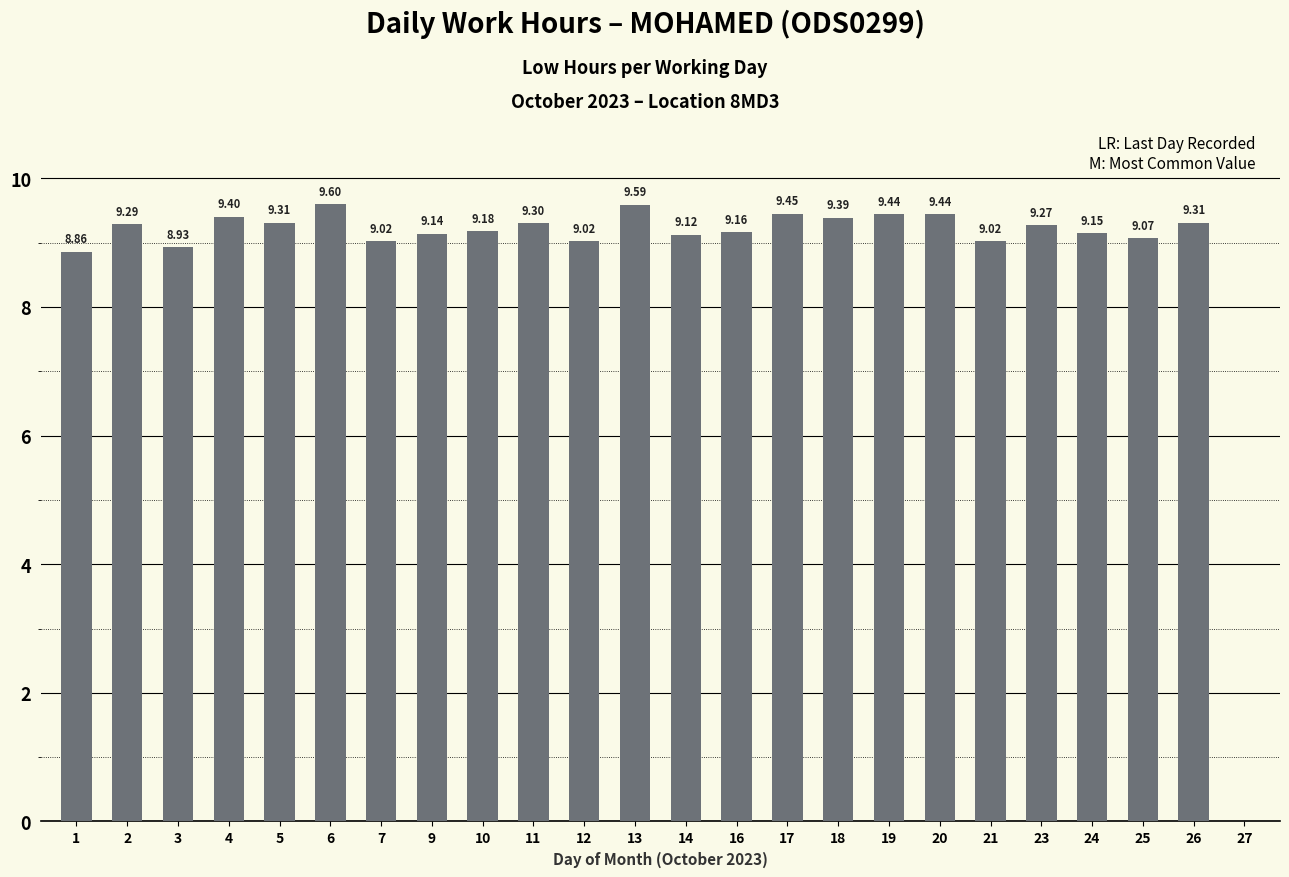

Approximately how many times larger is the value at 26 compared to 13?

1.0